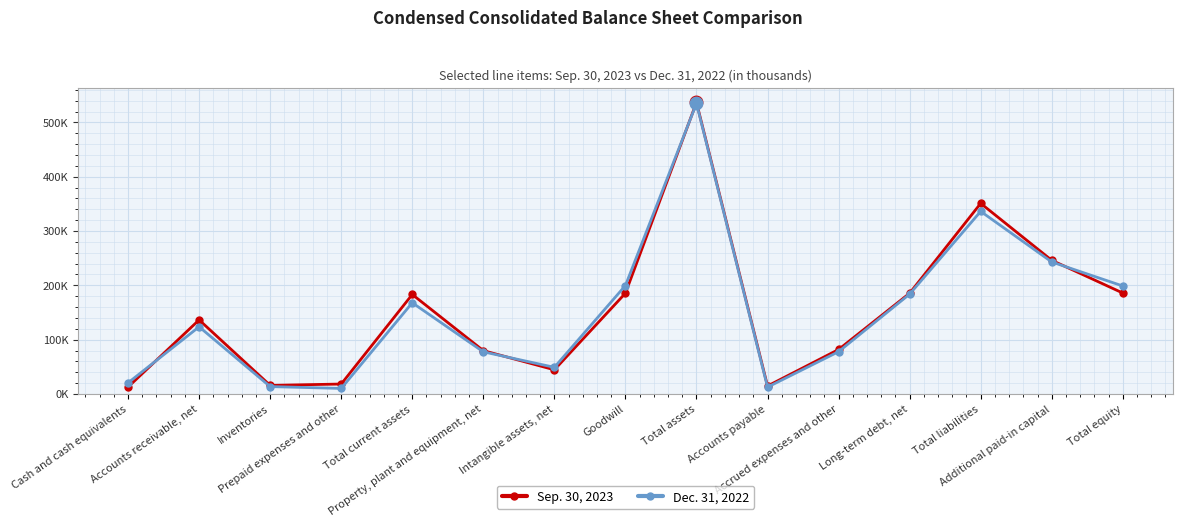

What is the label of the 2nd point from the left?

Accounts receivable, net